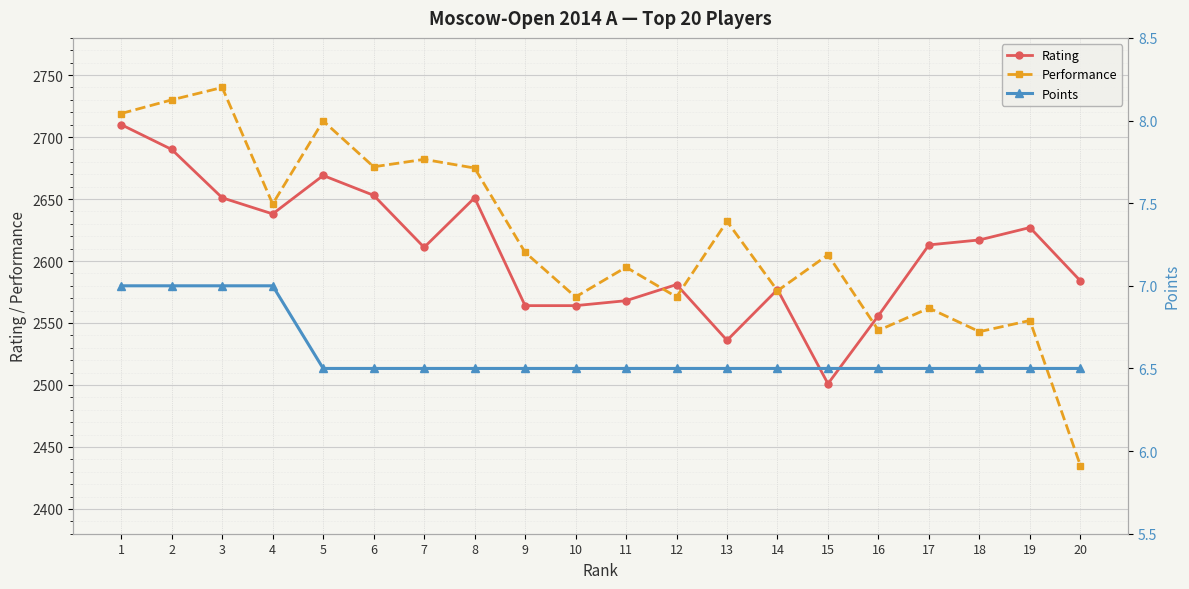

Rank the categories by Rating value from lowest to highest.

15, 13, 16, 9, 10, 11, 14, 12, 20, 7, 17, 18, 19, 4, 3, 8, 6, 5, 2, 1